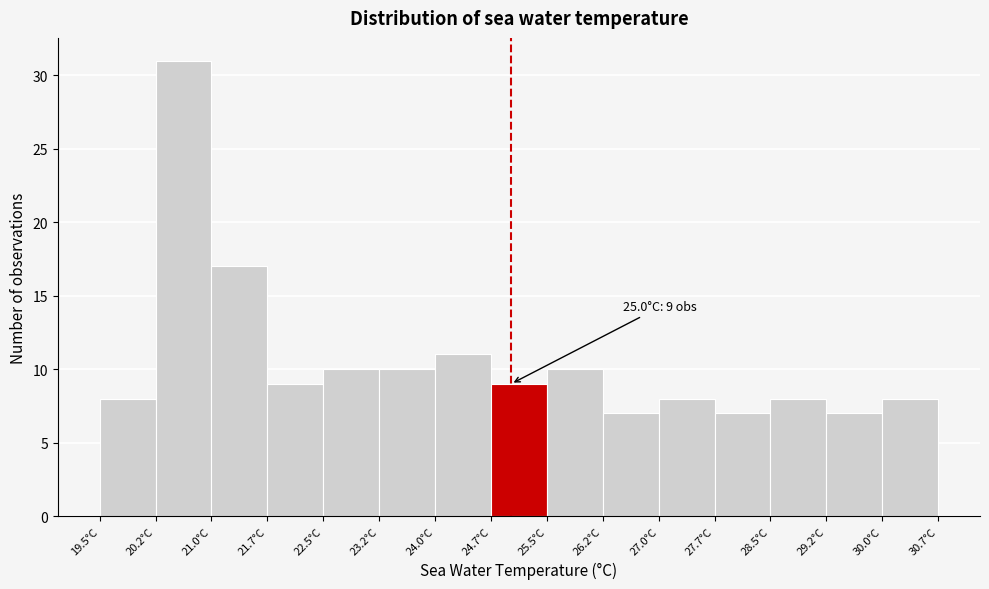

Which range on the x-axis has the tallest bar?

20.2 to 21.0